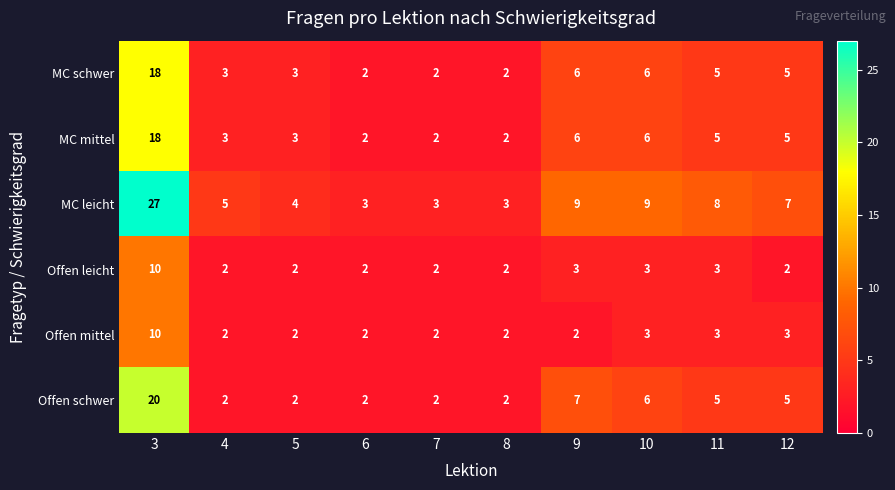

What is the average value of the MC schwer series?

5